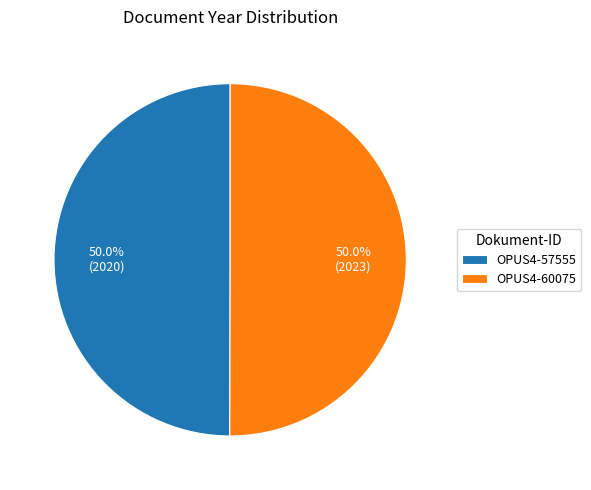

To the nearest percent, what is the combined percentage of OPUS4-57555 and OPUS4-60075?

100%